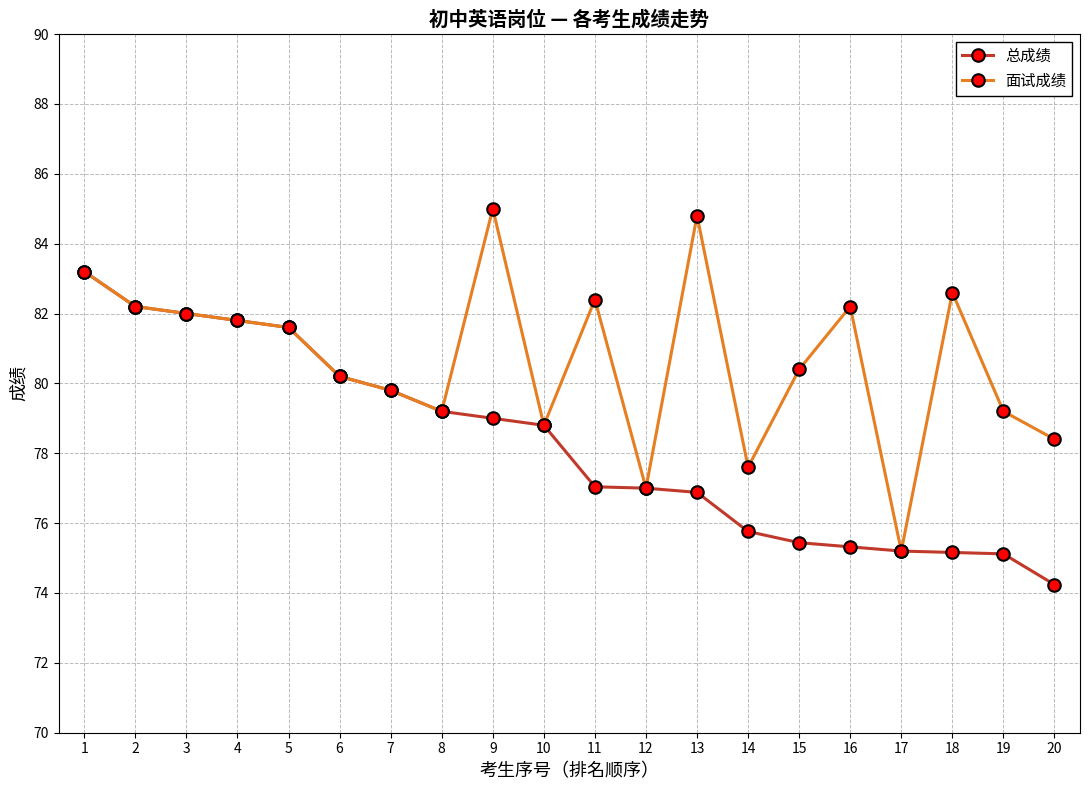

Which series has the largest range (max minus min)?

面试成绩